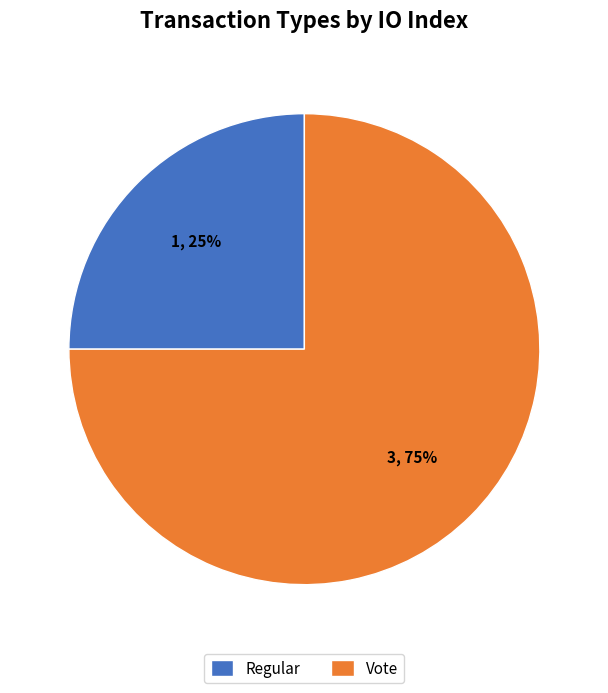

Which category has the smallest portion of the pie?

Regular